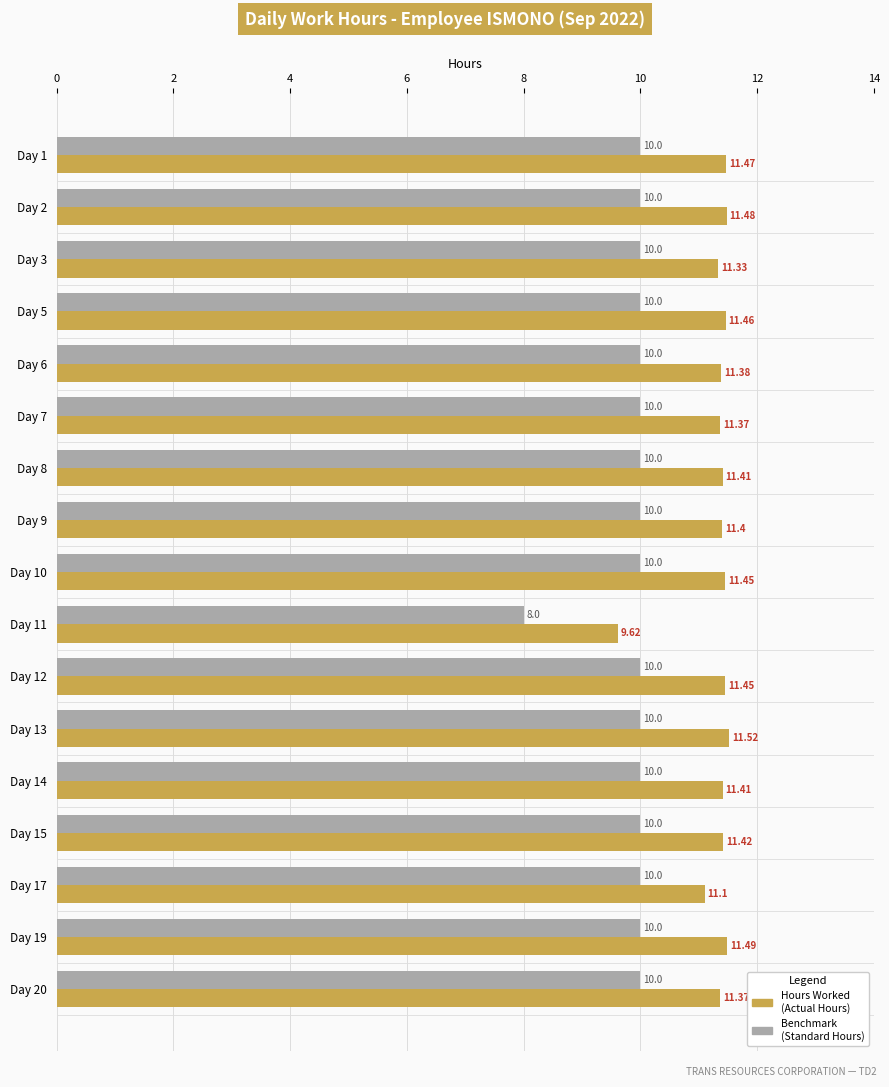

Count the number of categories in the chart.

17